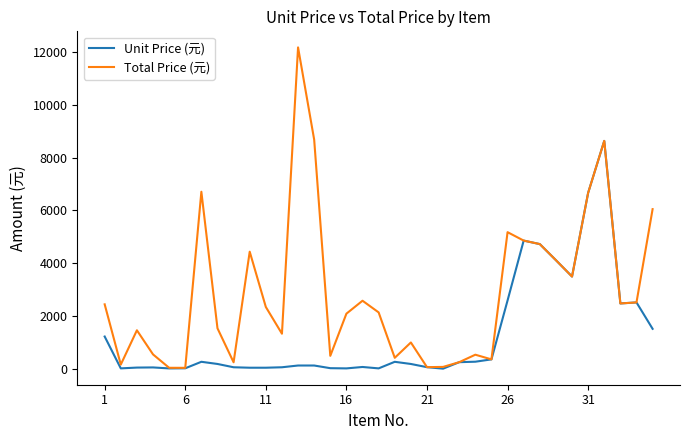

What is the maximum value shown in the chart?

12172.8